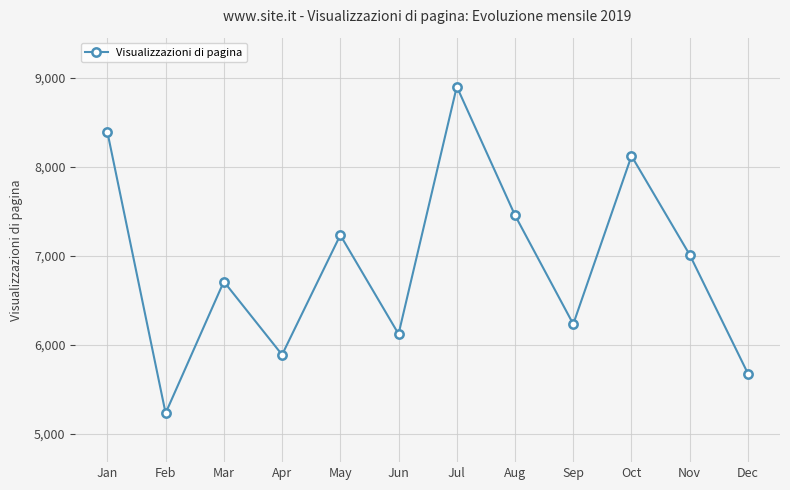

List the labels in order of value, smallest first.

Feb, Dec, Apr, Jun, Sep, Mar, Nov, May, Aug, Oct, Jan, Jul